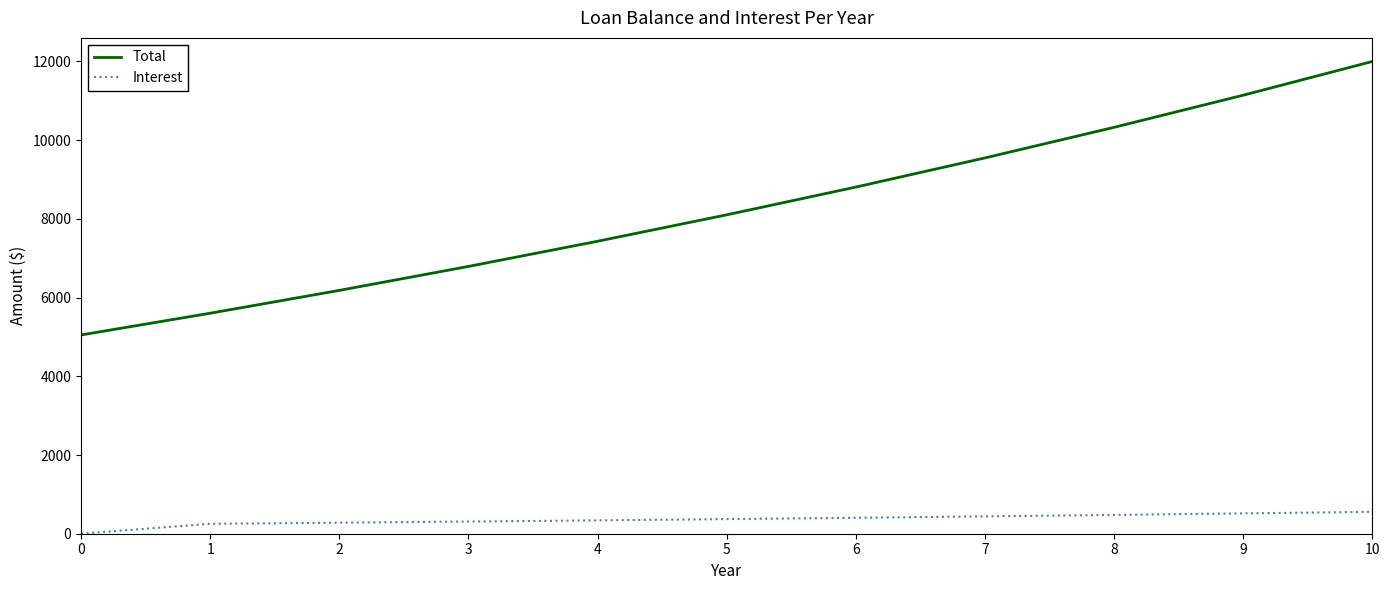

How many series are shown in this chart?

2